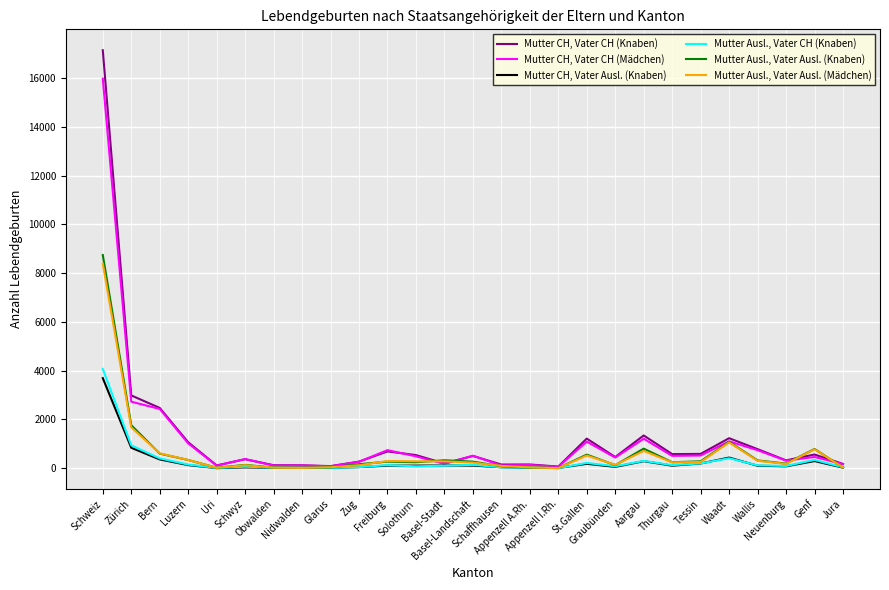

Which series has the widest spread of values?

Mutter CH, Vater CH (Knaben)